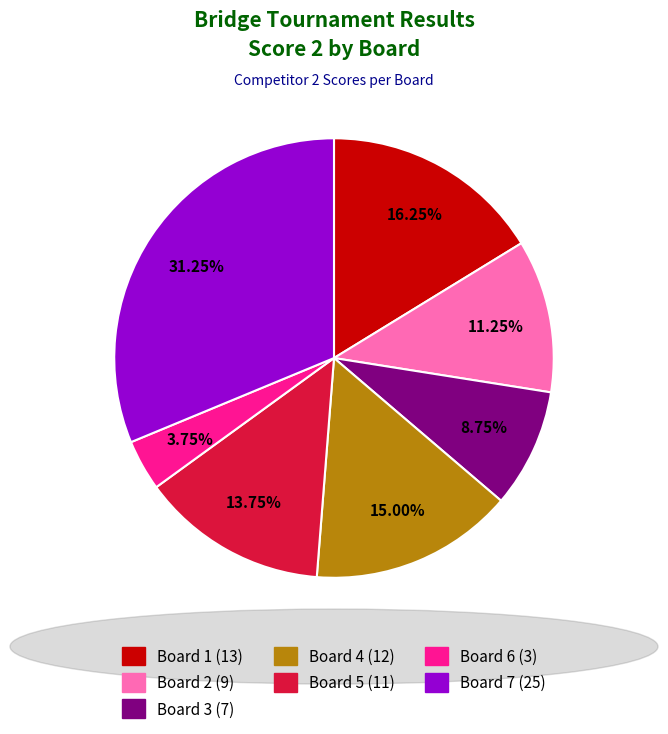

Does any single category account for the majority?

No